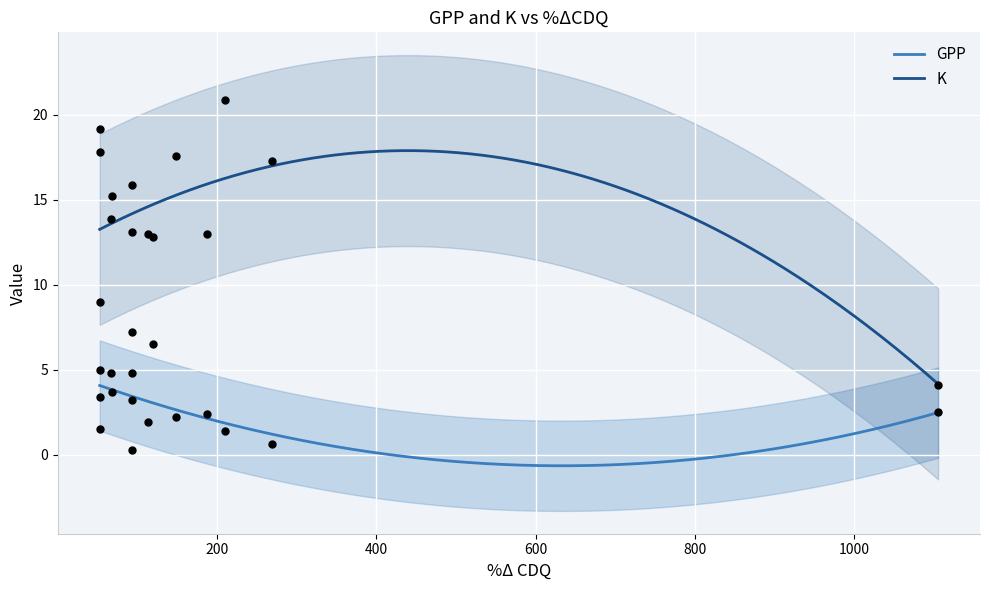

What are all the series names shown in the legend?

GPP, K